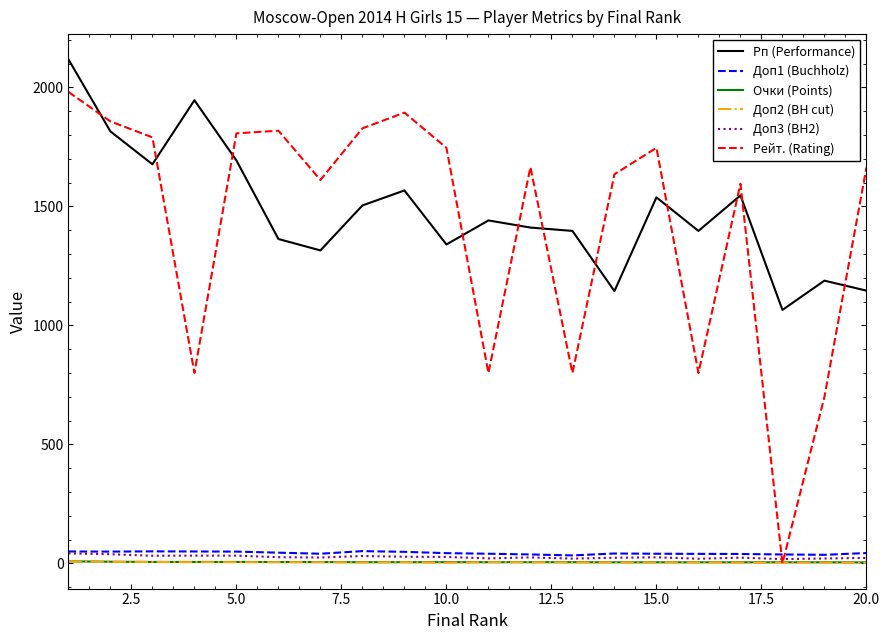

Which series has the largest range (max minus min)?

Рейт. (Rating)